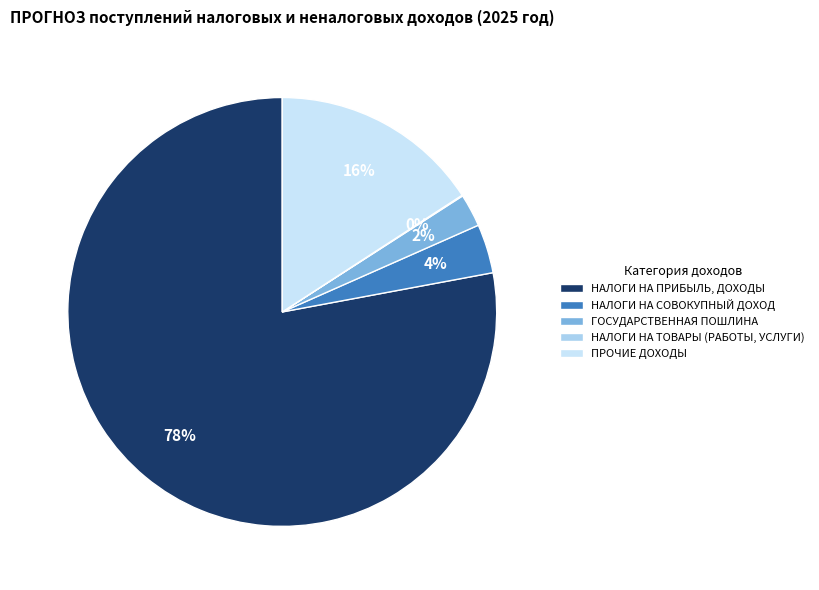

What is the change in value from НАЛОГИ НА ПРИБЫЛЬ, ДОХОДЫ to ГОСУДАРСТВЕННАЯ ПОШЛИНА?

-220617420.0